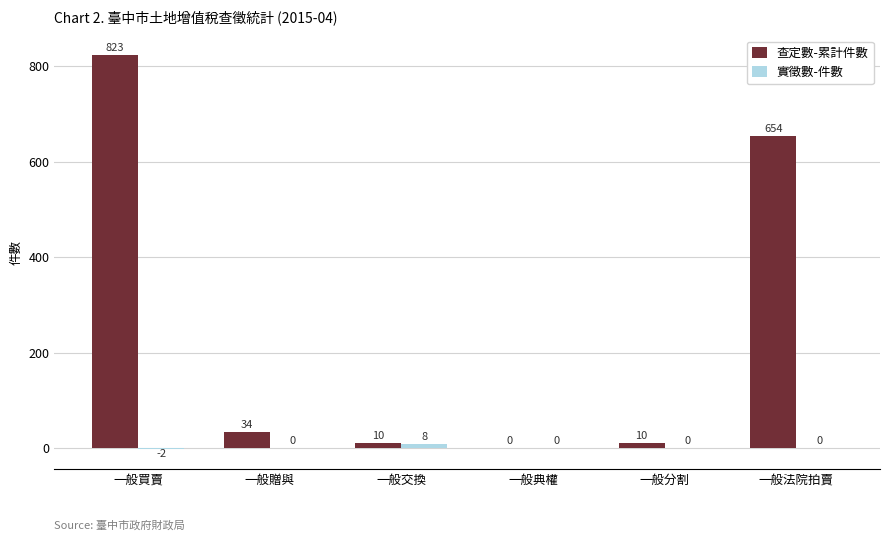

The 查定數-累計件數 series shows 257 at 一般法院拍賣. True or false?

False